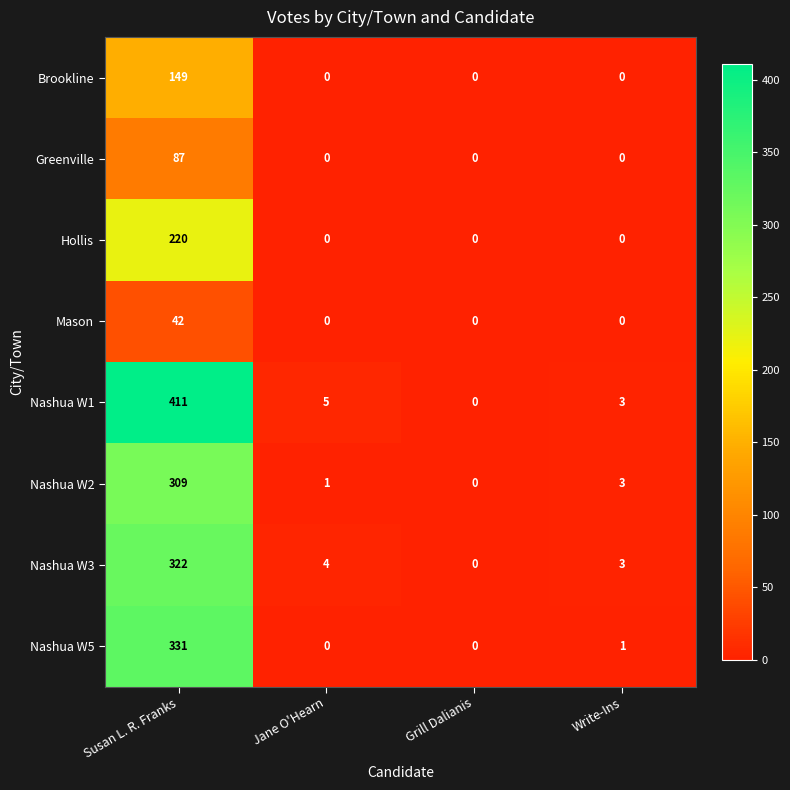

True or false: Greenville has a value of 0 at Grill Dalianis.

True